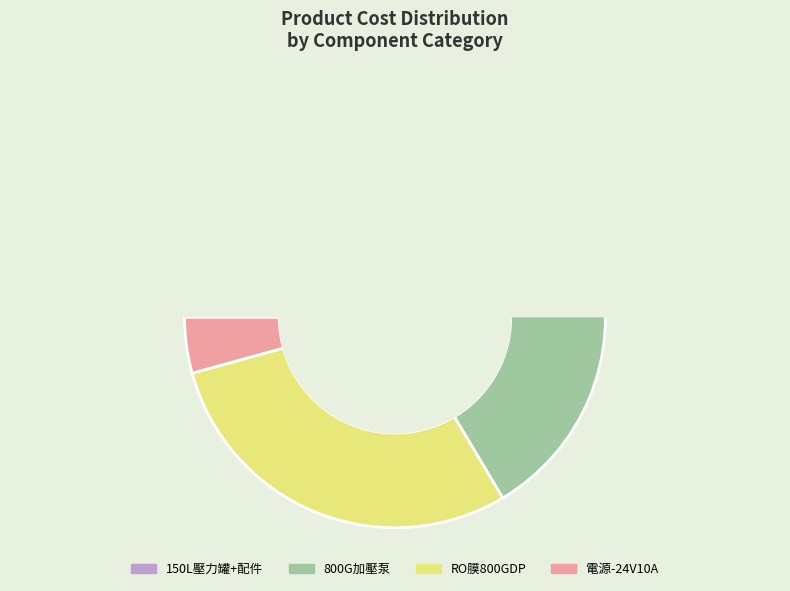

Is 20吋石英砂+活性碳 the majority of the pie?

No